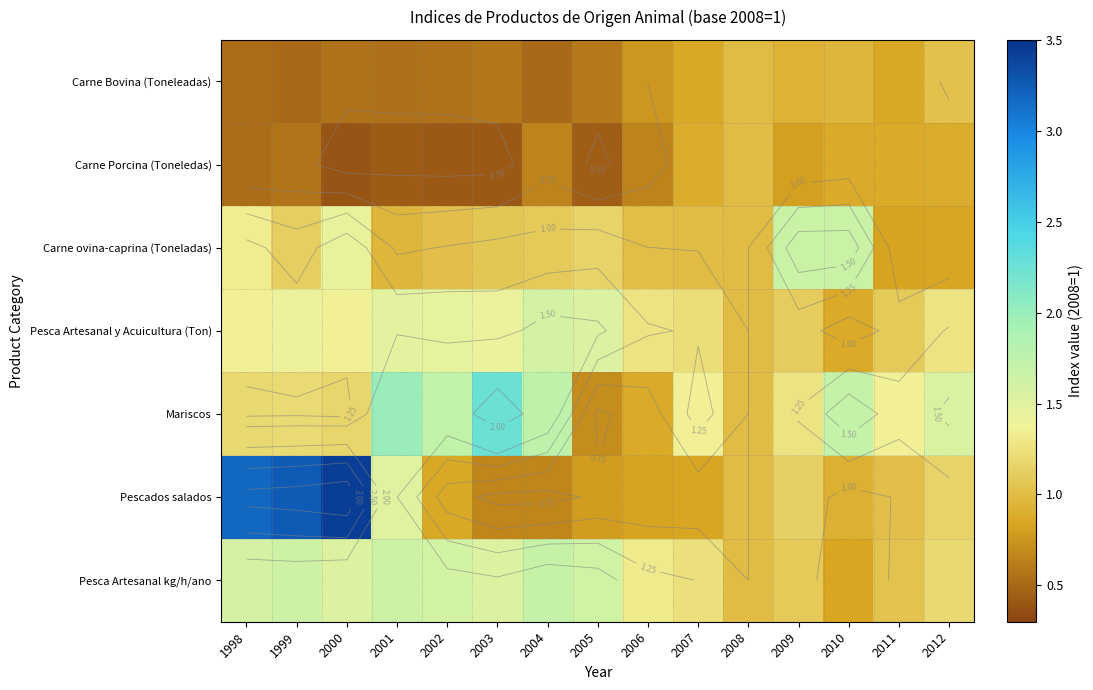

True or false: Pesca Artesanal y Acuicultura (Ton) has a value of 1.1 at 2011.

True